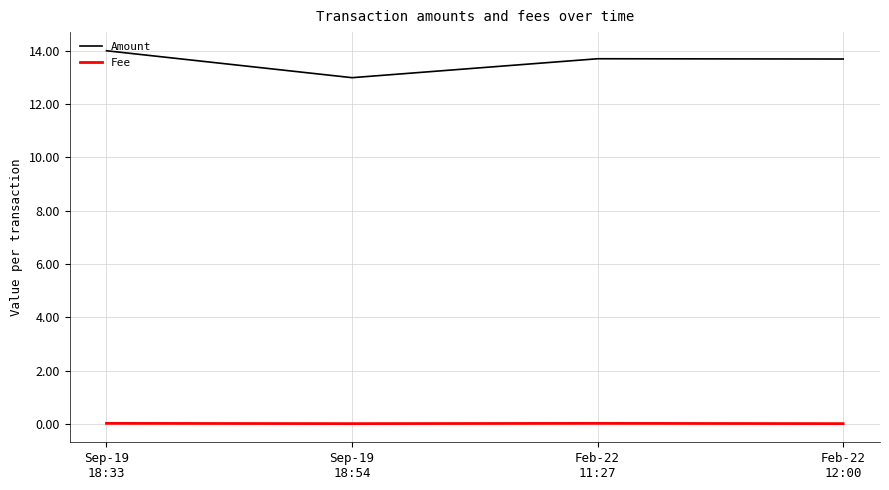

What position from the right is Feb-22
12:00?

1